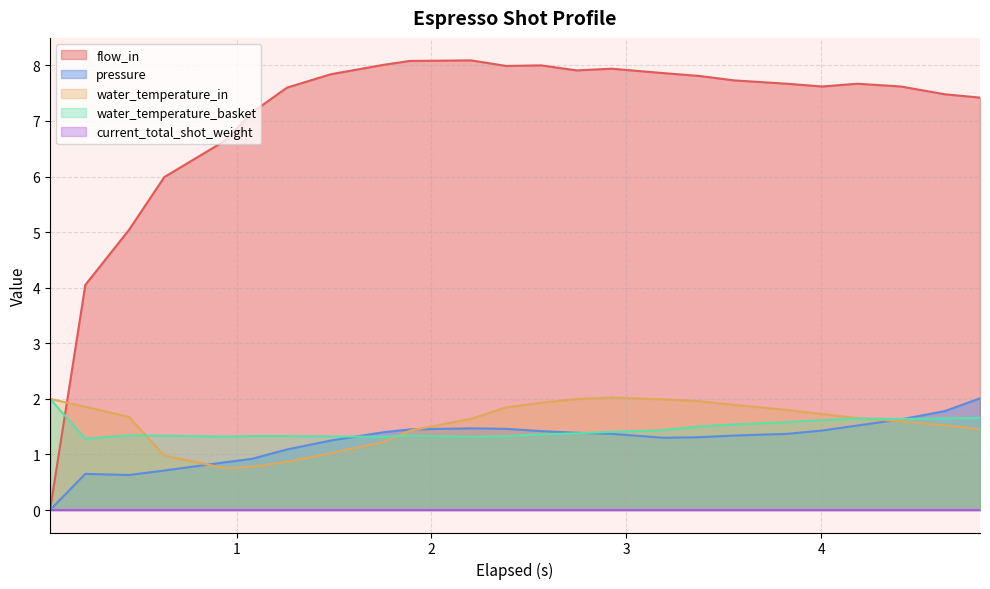

What is the minimum value for water_temperature_in?

0.8